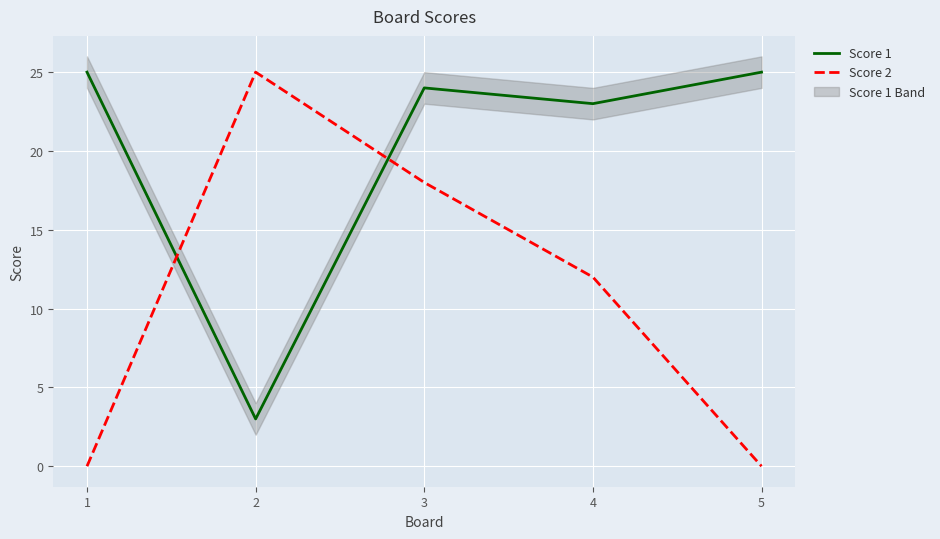

Between 5 and 4, which is larger?

5